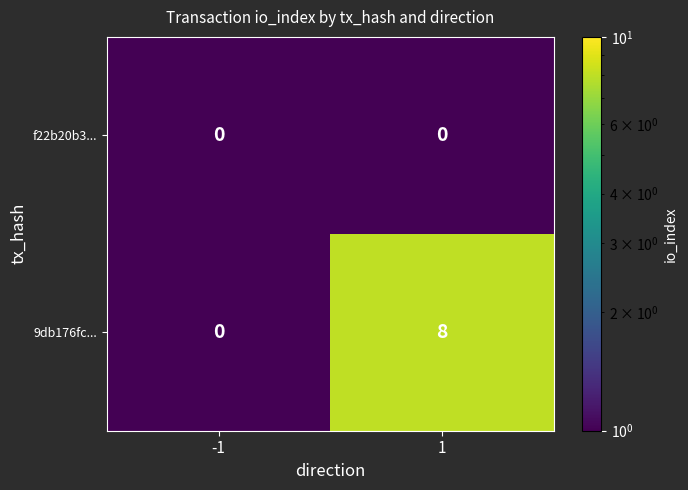

Count the number of categories in the chart.

2